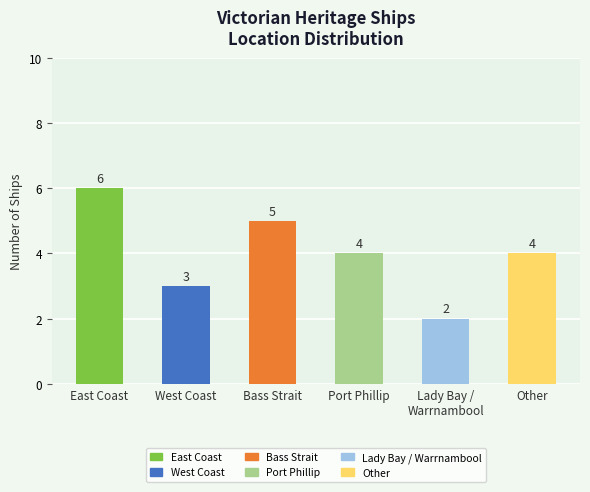

Reading left to right, what are all the values shown in this chart?

6	3	5	4	2	4